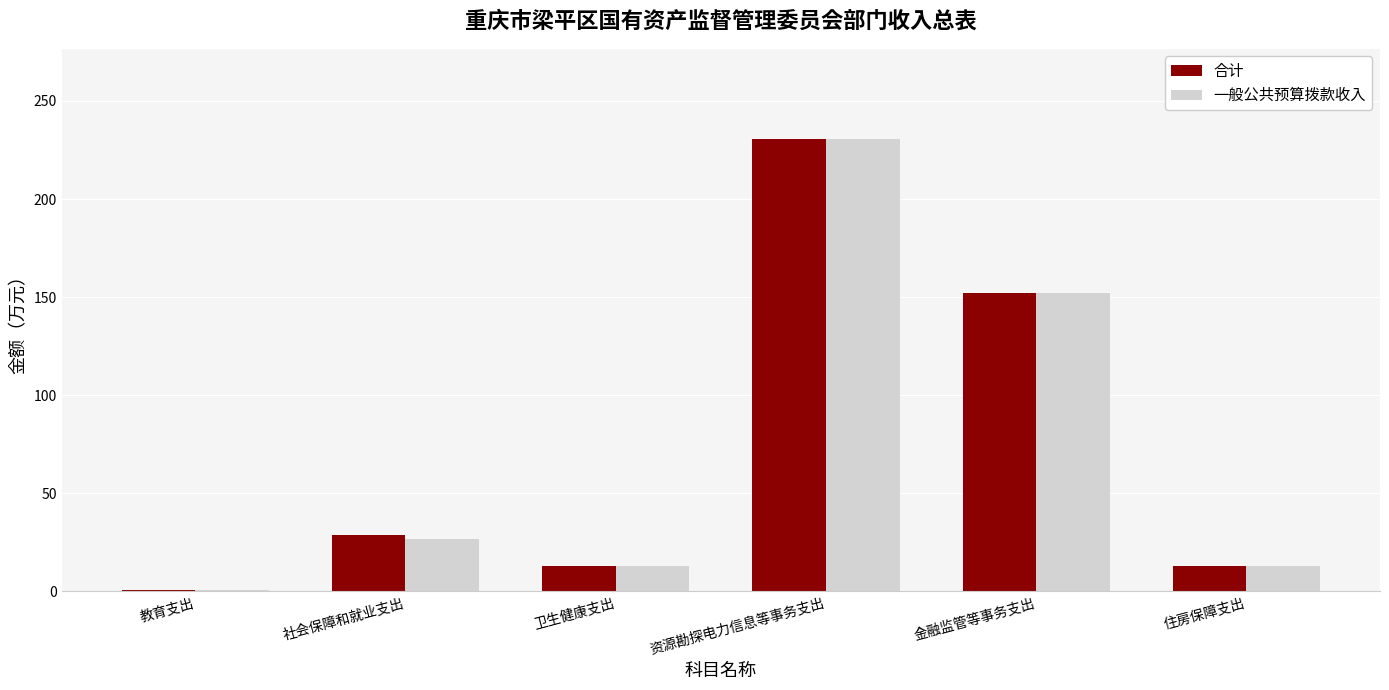

At which category is the sum across all series the highest?

资源勘探电力信息等事务支出